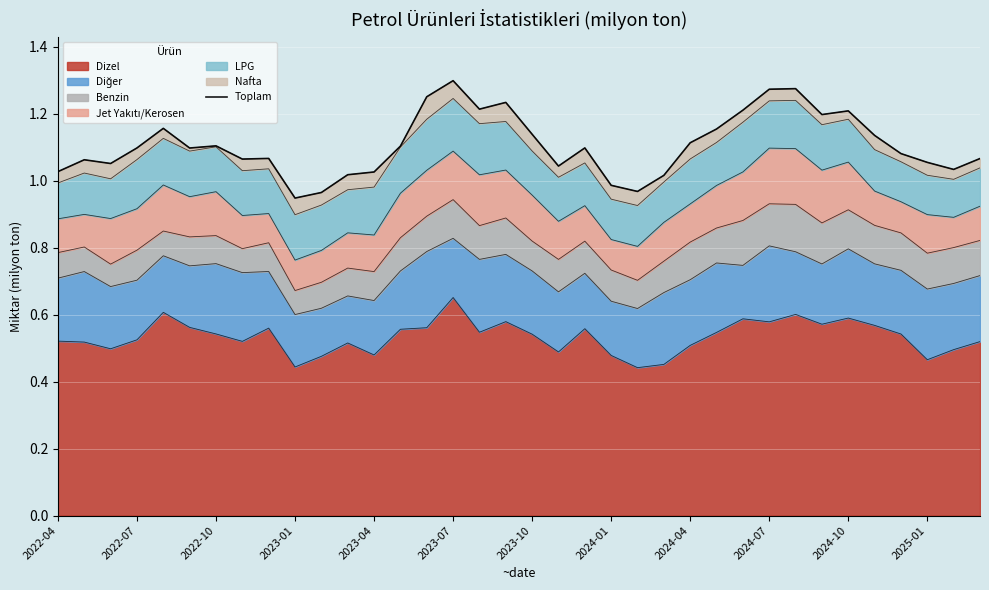

At which label does Dizel reach its peak?

2023-07